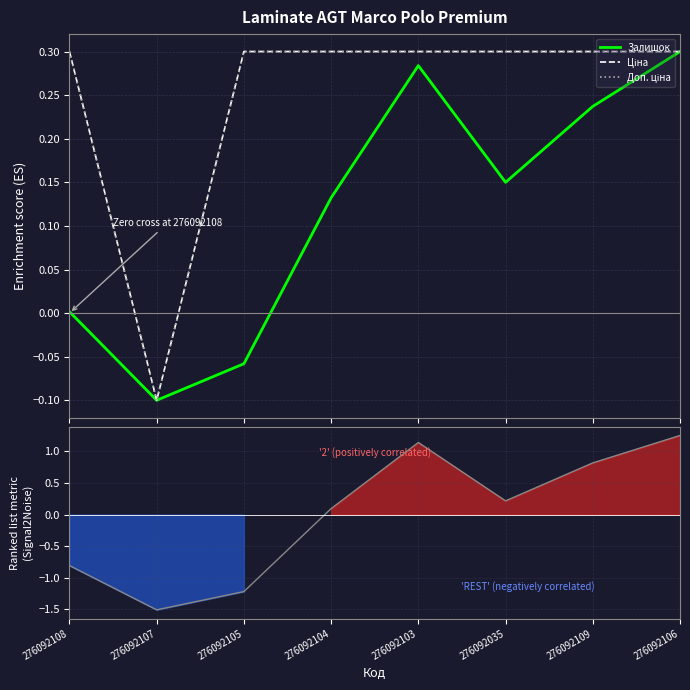

Rank the series by their maximum value, from highest to lowest.

Залишок, Ціна, Доп. ціна